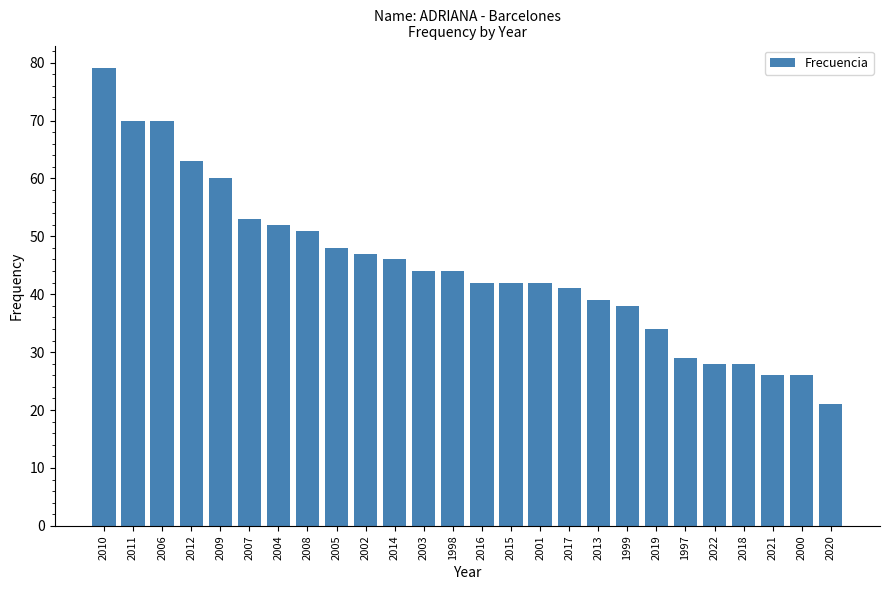

Are the bars horizontal?

No